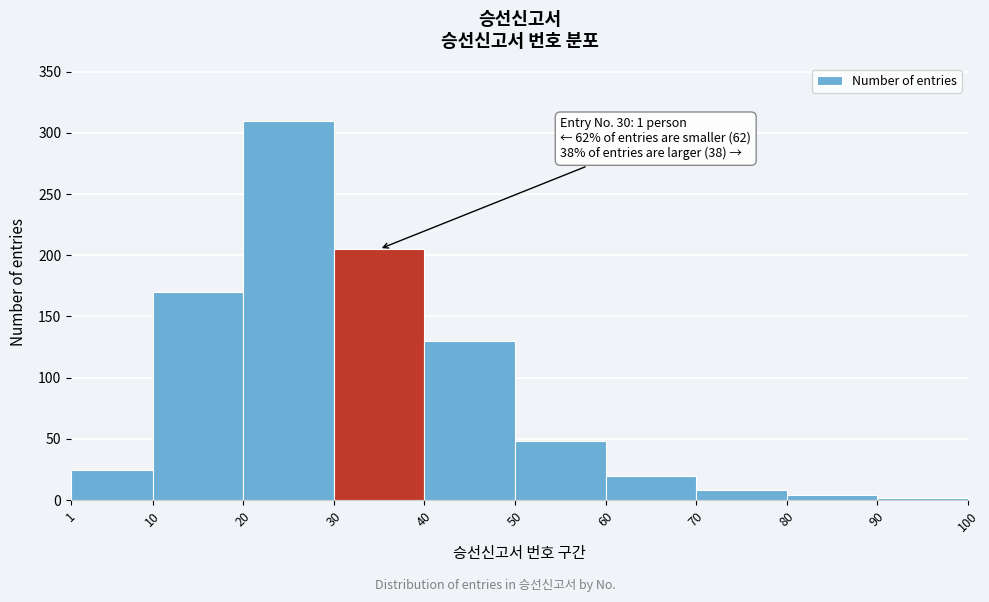

Which range on the x-axis has the tallest bar?

20 to 30